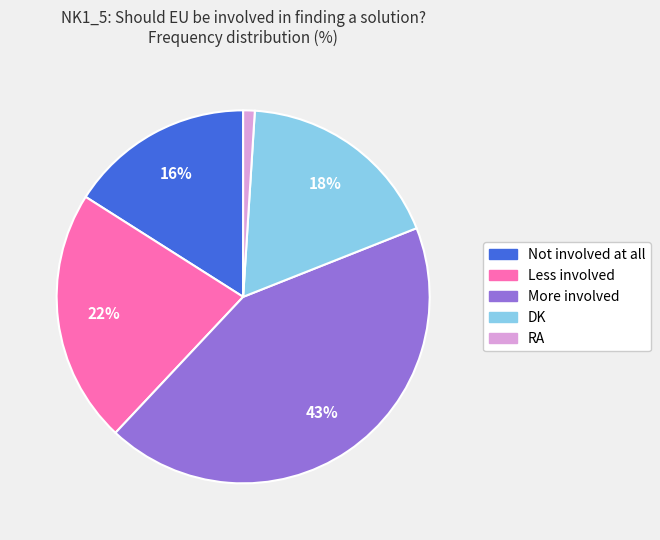

To the nearest percent, what is the difference between the largest and smallest slice percentages?

42%